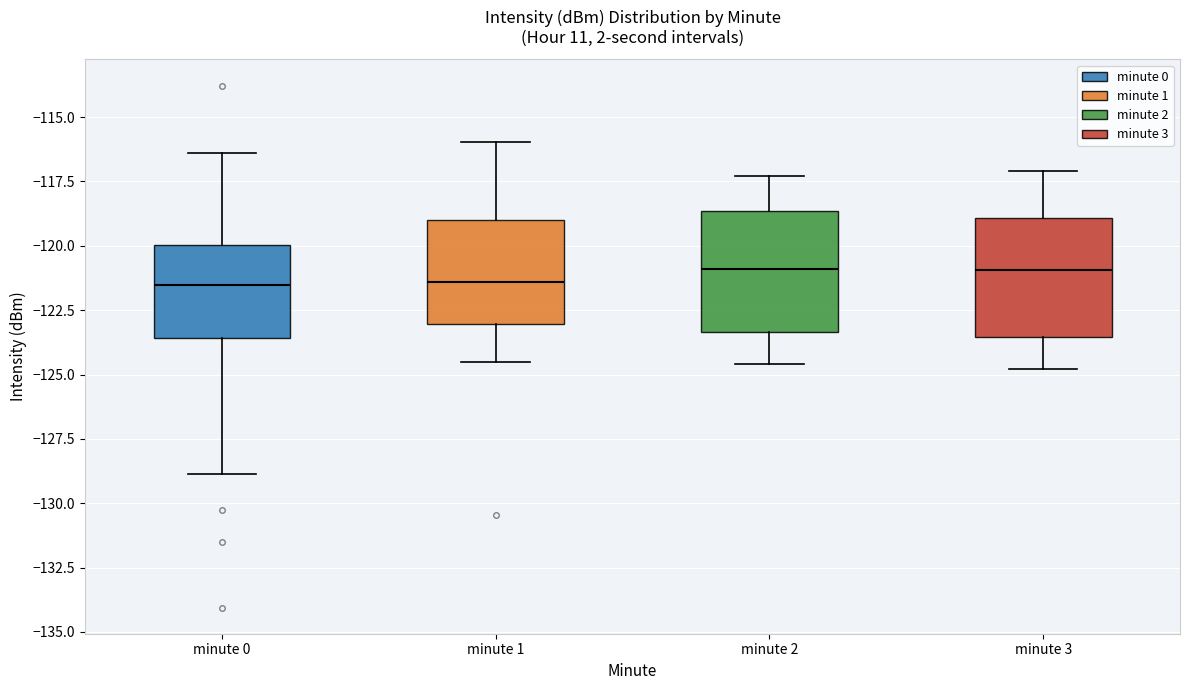

Reading left to right, read every box against the y-axis: the position of its median line, the range the box covers, and the ends of its whiskers. The values are not printed on the chart, so give them approximately, as read against the axis.

minute 0: median -121.5, box -123.5 to -120.0, whiskers -129.0 to -116.5
minute 1: median -121.5, box -123.0 to -119.0, whiskers -124.5 to -116.0
minute 2: median -121.0, box -123.5 to -118.5, whiskers -124.5 to -117.5
minute 3: median -121.0, box -123.5 to -119.0, whiskers -125.0 to -117.0